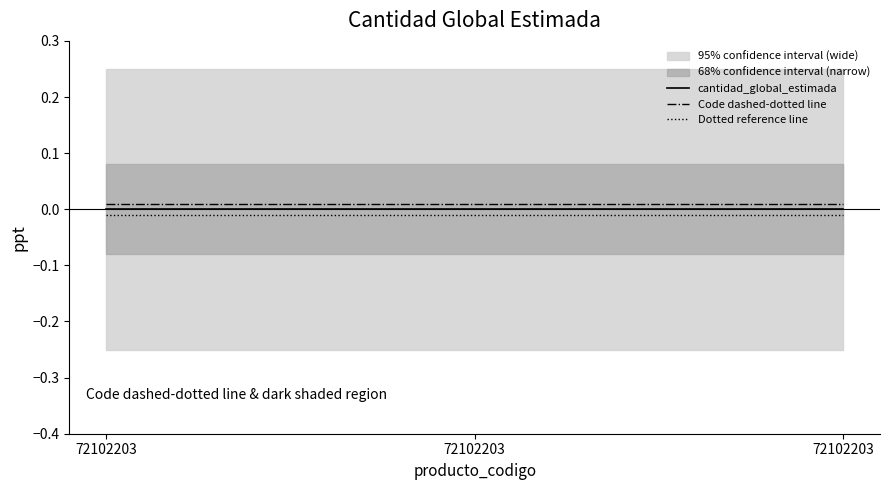

At how many categories does at least one series exceed 0?

3